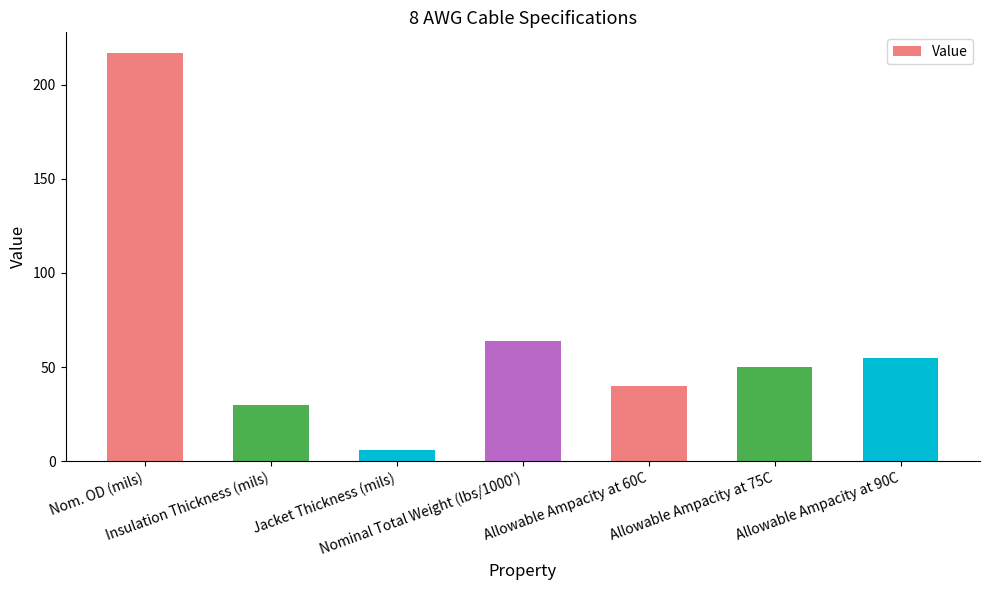

What is the ratio of the value at Jacket Thickness (mils) to the value at Insulation Thickness (mils)?

0.2